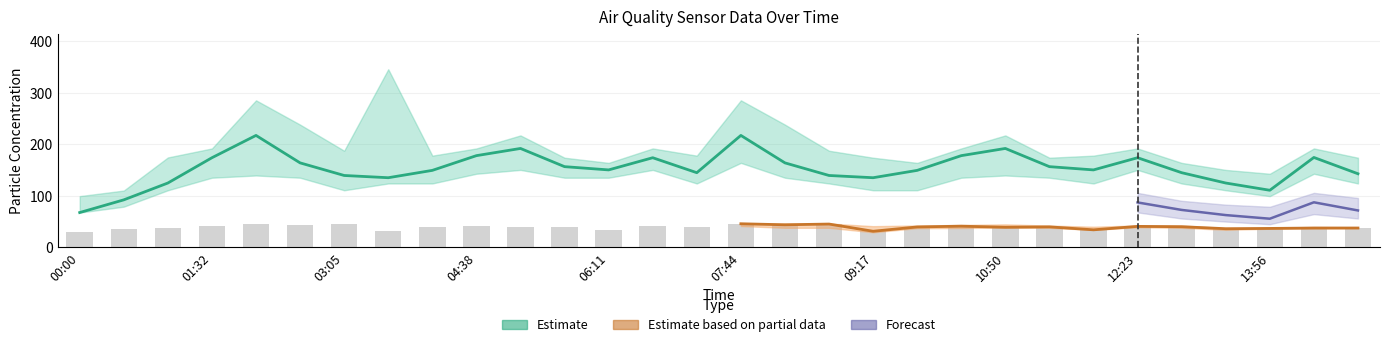

How many data points in SDS_P1_lower are less than 134?

15